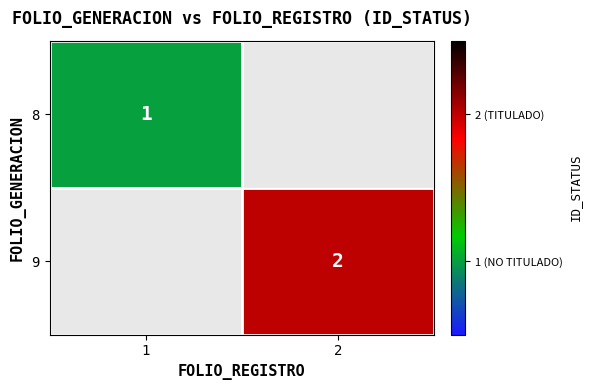

Is it true that 9 equals 1 at 2?

False